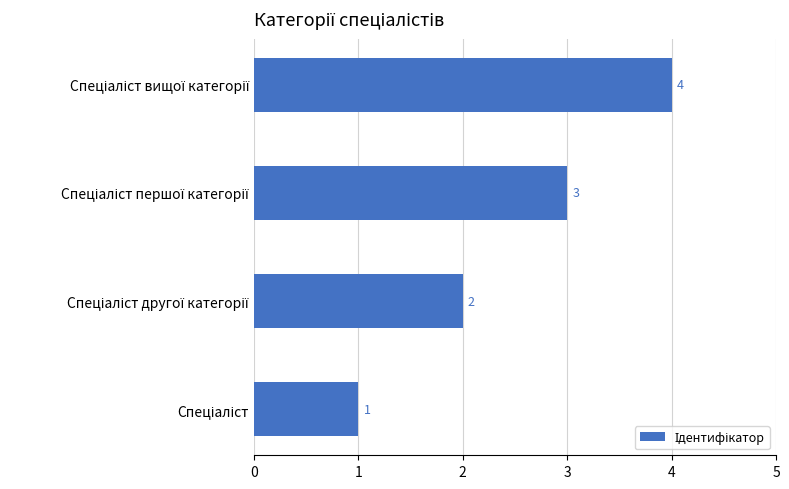

What is the greatest value displayed?

4